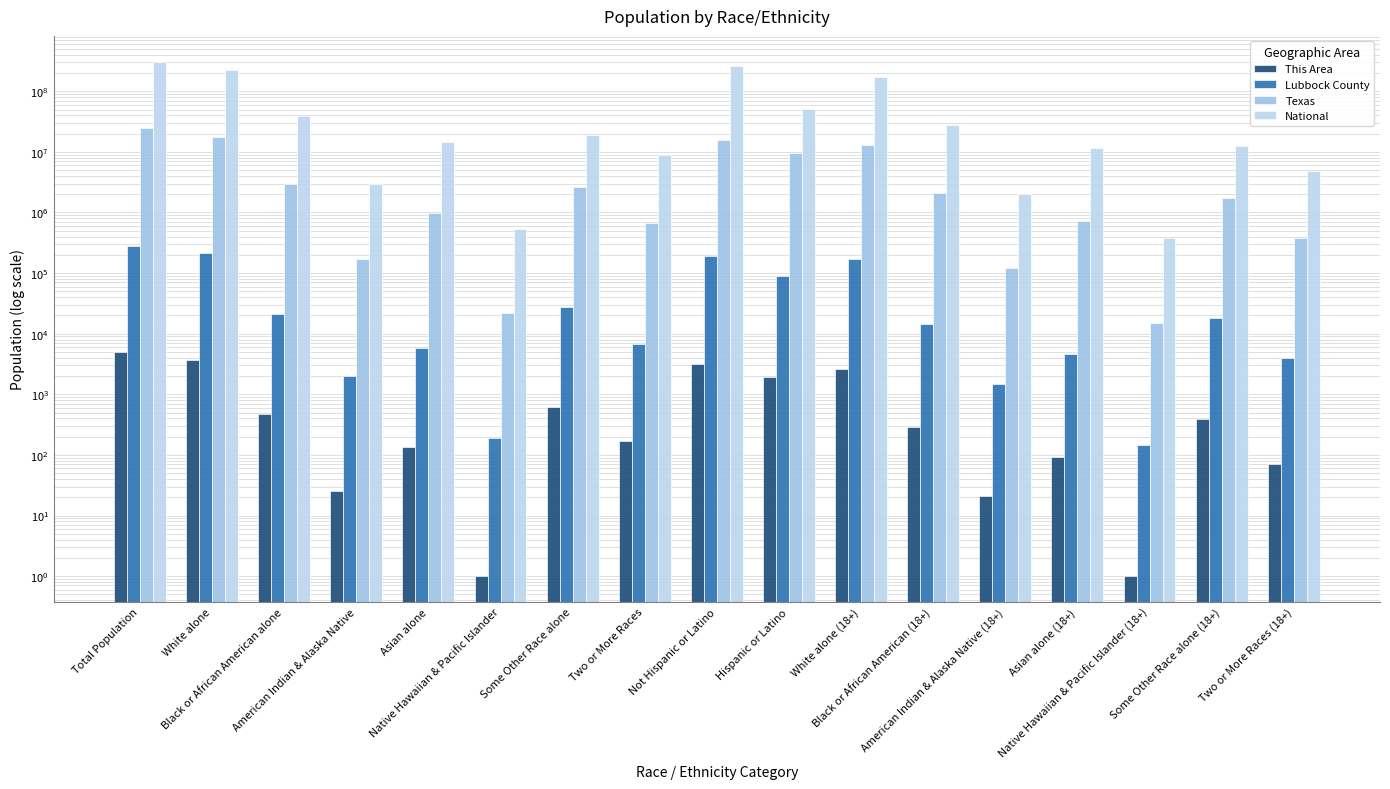

Which category has the highest value across all series?

Total Population